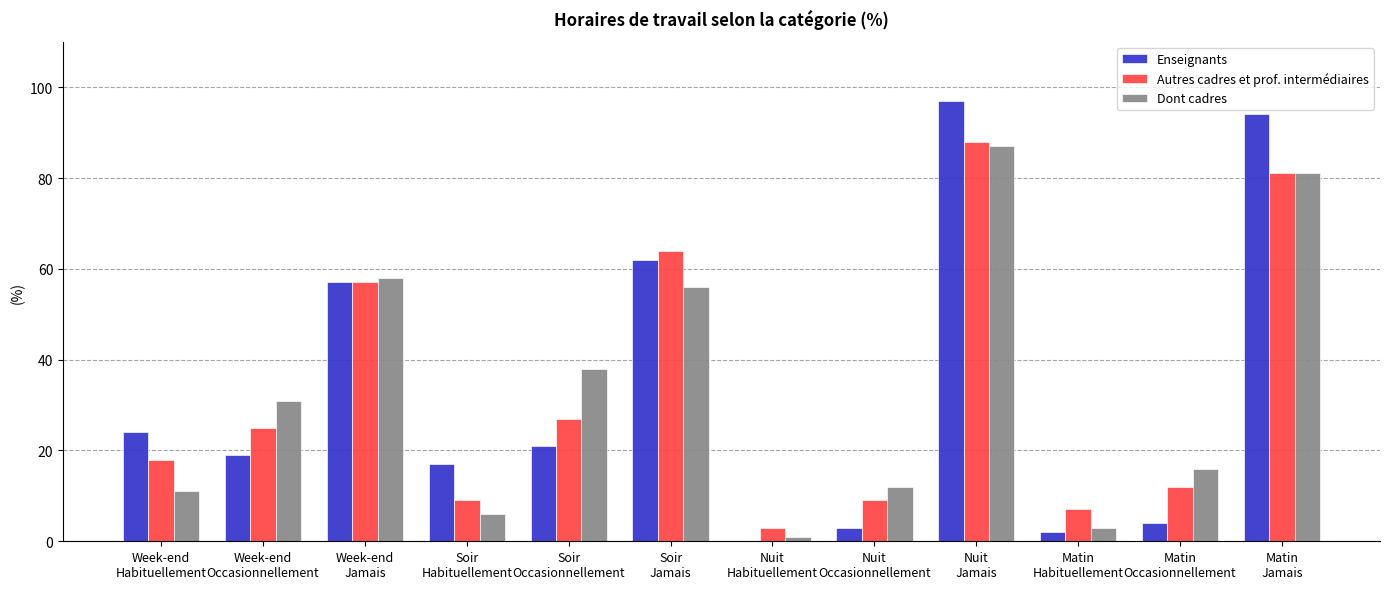

Reading right to left, list all the values displayed in this chart.

Enseignants: Matin
Jamais=94	Matin
Occasionnellement=4	Matin
Habituellement=2	Nuit
Jamais=97	Nuit
Occasionnellement=3	Nuit
Habituellement=0	Soir
Jamais=62	Soir
Occasionnellement=21	Soir
Habituellement=17	Week-end
Jamais=57	Week-end
Occasionnellement=19	Week-end
Habituellement=24
Autres cadres et prof. intermédiaires: Matin
Jamais=81	Matin
Occasionnellement=12	Matin
Habituellement=7	Nuit
Jamais=88	Nuit
Occasionnellement=9	Nuit
Habituellement=3	Soir
Jamais=64	Soir
Occasionnellement=27	Soir
Habituellement=9	Week-end
Jamais=57	Week-end
Occasionnellement=25	Week-end
Habituellement=18
Dont cadres: Matin
Jamais=81	Matin
Occasionnellement=16	Matin
Habituellement=3	Nuit
Jamais=87	Nuit
Occasionnellement=12	Nuit
Habituellement=1	Soir
Jamais=56	Soir
Occasionnellement=38	Soir
Habituellement=6	Week-end
Jamais=58	Week-end
Occasionnellement=31	Week-end
Habituellement=11